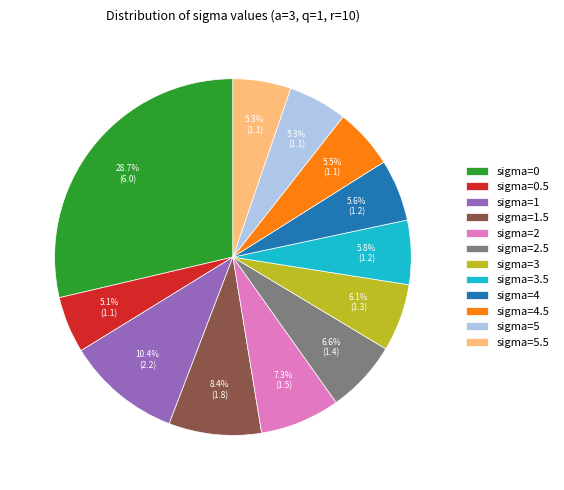

How many slices are in this pie chart?

12